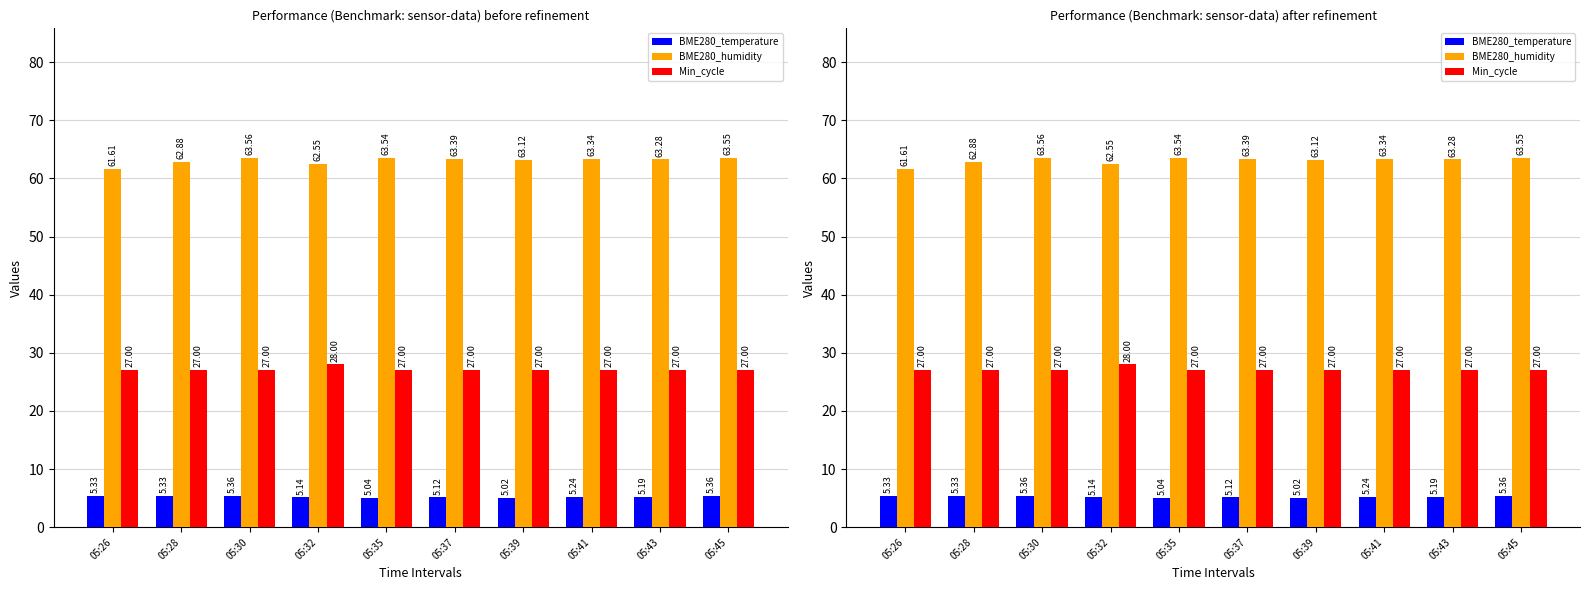

What is the sum of the BME280_temperature values at 05:35 and 05:41?

10.3